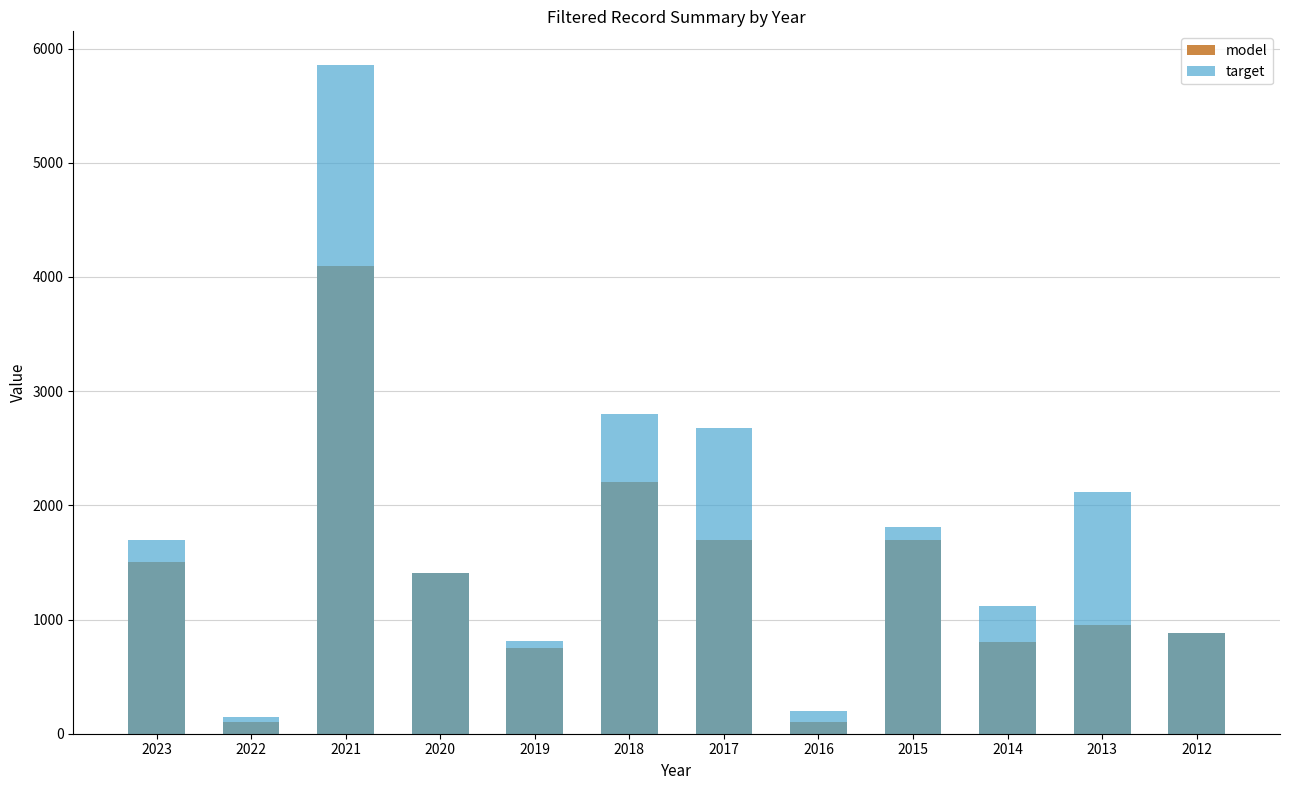

Rank the series at 2019 from highest to lowest value.

target, model